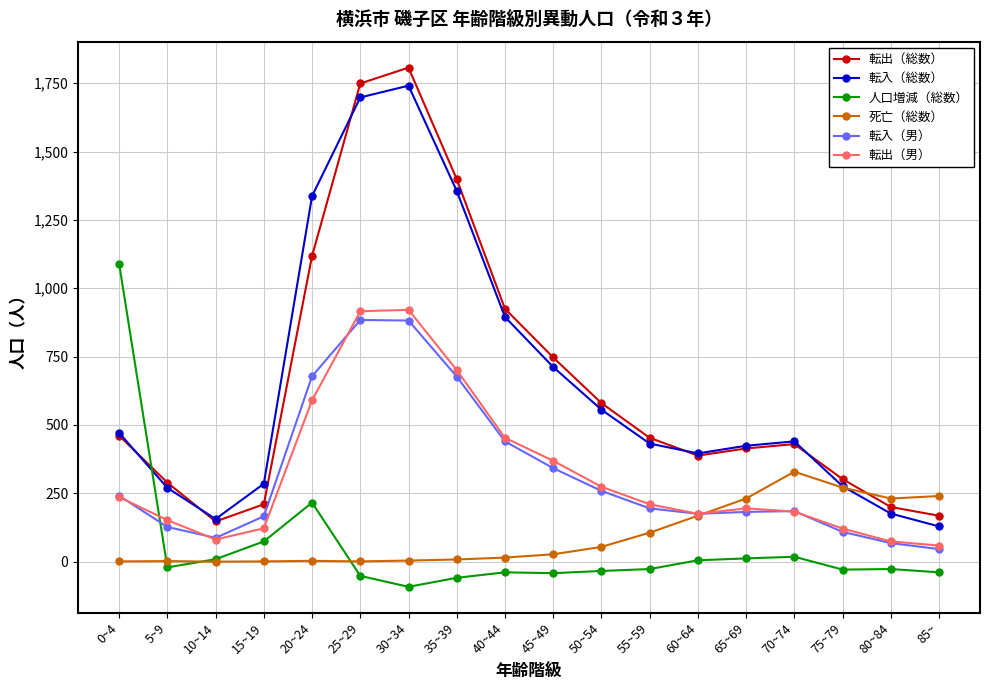

What are all the series names shown in the legend?

転出（総数）, 転入（総数）, 人口増減（総数）, 死亡（総数）, 転入（男）, 転出（男）